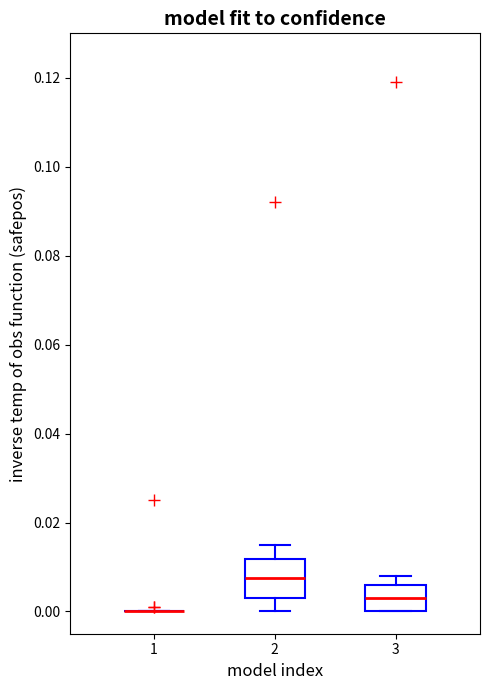

Where is the upper edge of the box at x = 2 on the y-axis? The values are not printed on the chart, so give them approximately, as read against the axis.

0.012